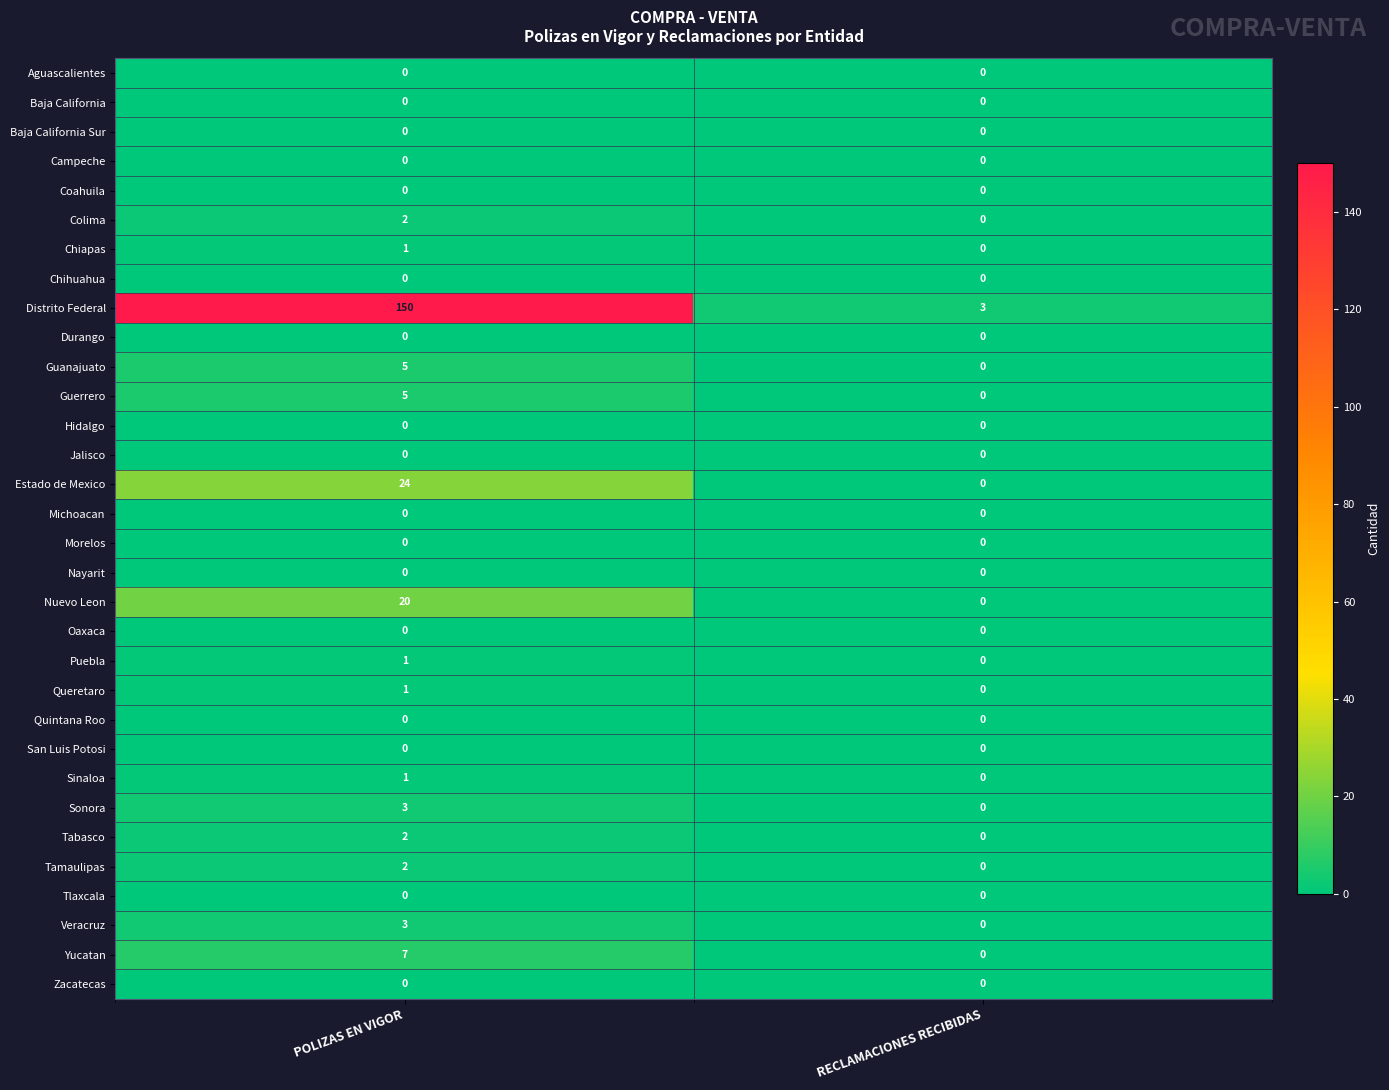

The value of Guanajuato at POLIZAS EN VIGOR is 1. True or false?

False